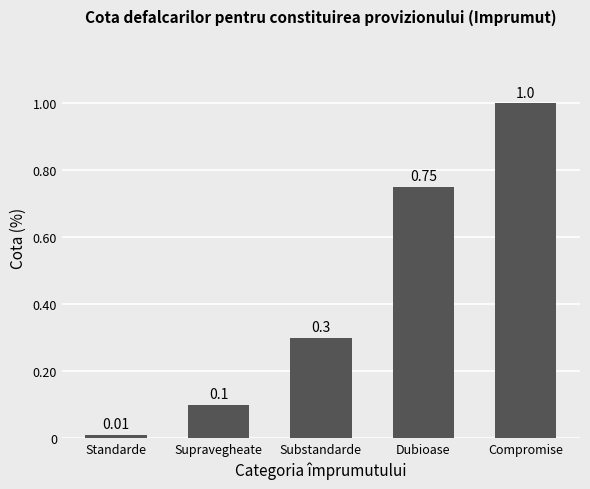

What is the sum of all values?

2.2